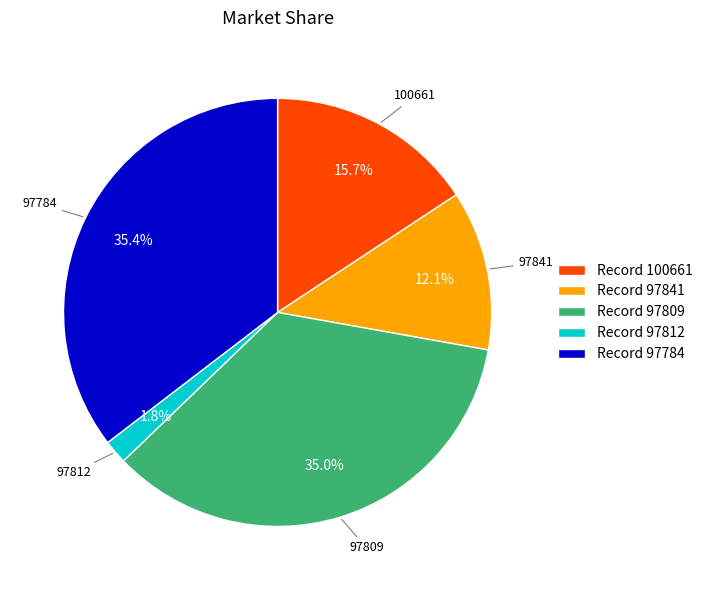

Between Record 97784 and Record 100661, which is larger?

Record 97784